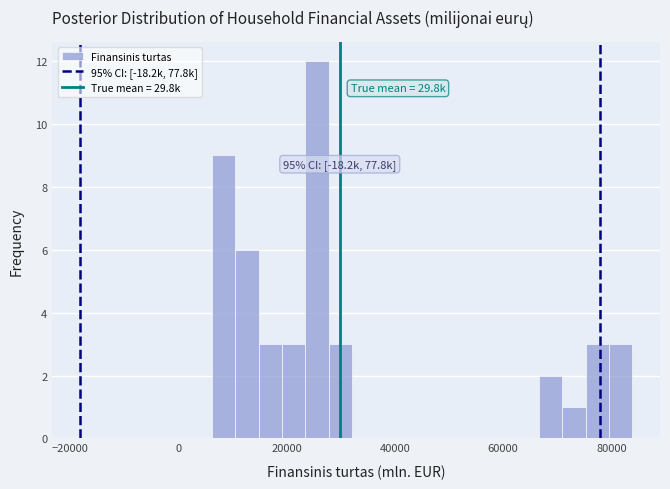

Around what value on the x-axis is the tallest bar? Give the approximate position of its centre, as read against the axis.

26000